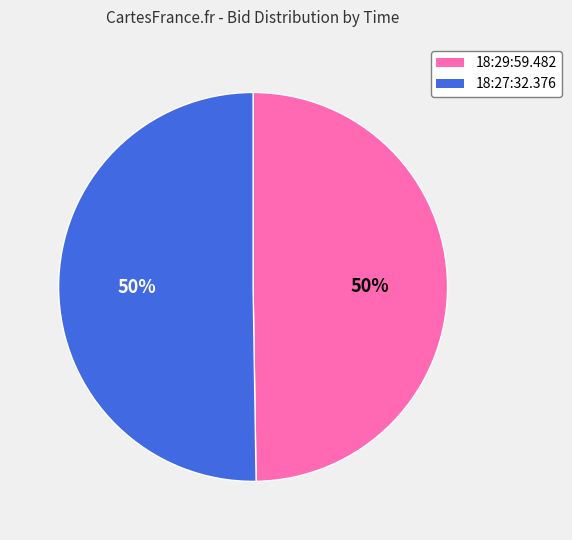

Approximately how many times larger is the value at 18:29:59.482 compared to 18:27:32.376?

1.0